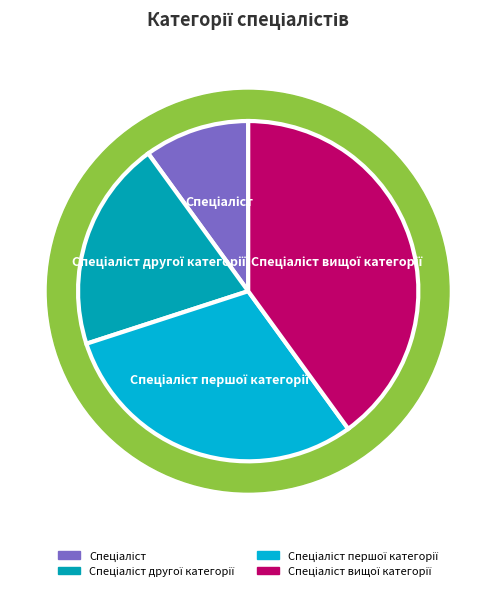

To the nearest percent, what is the combined percentage of Спеціаліст and Спеціаліст вищої категорії?

50%